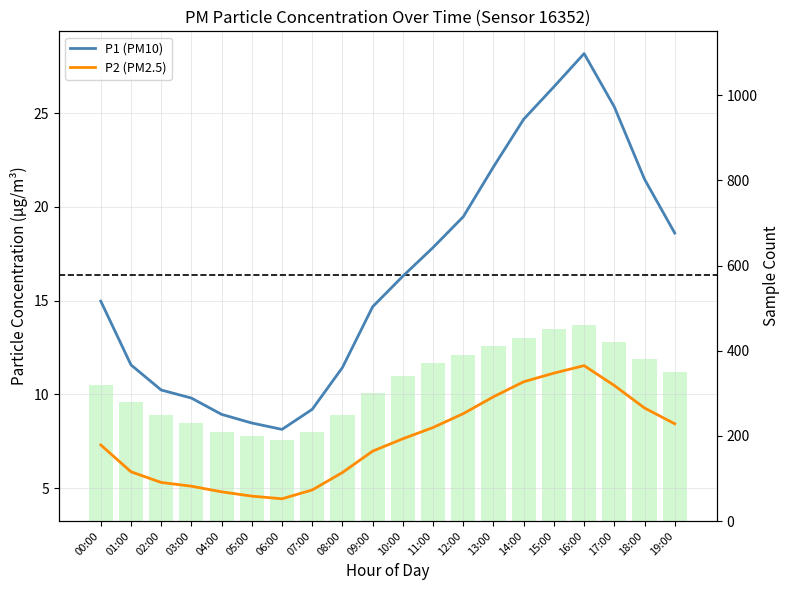

What is the difference between the Sample Count values at 03:00 and 10:00?

110.0